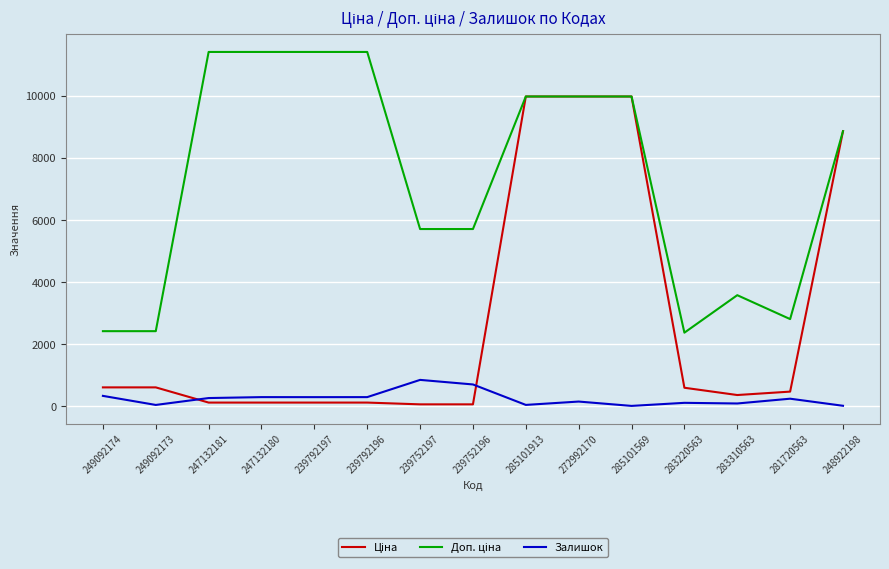

Is it true that Залишок equals 698.0 at 239752196?

True